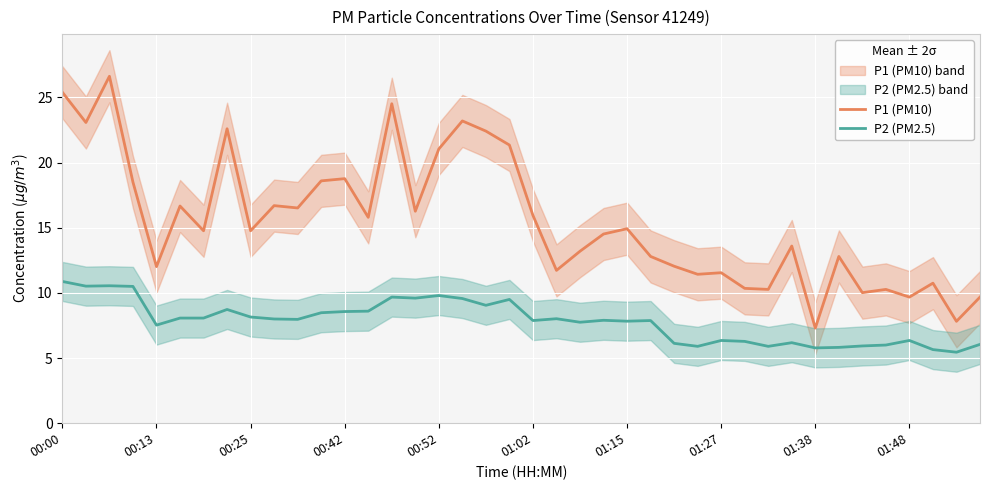

What is the greatest value displayed?

26.6